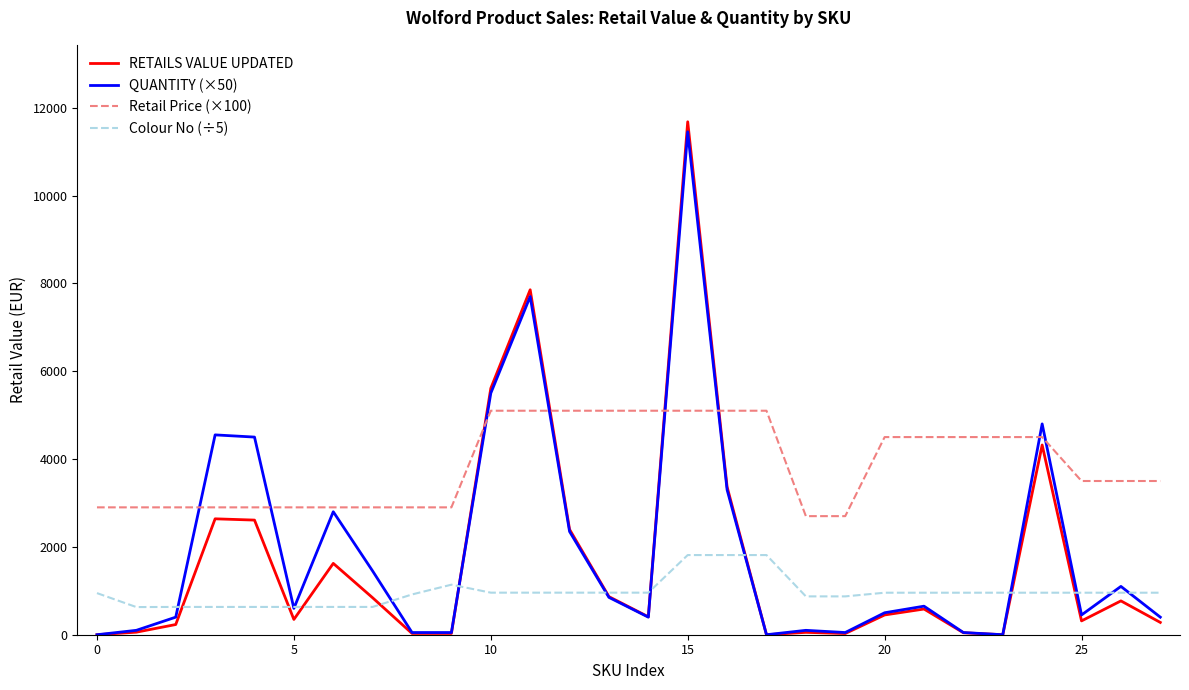

What is the greatest value displayed?

11679.0